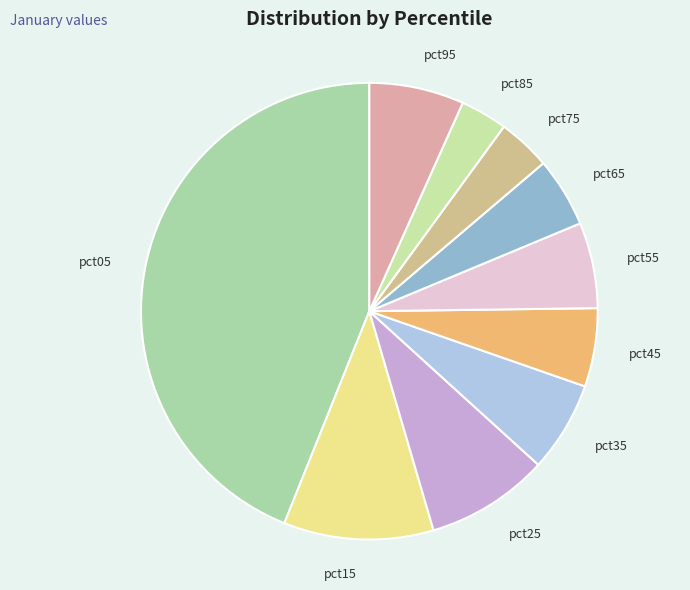

Which has a higher value, pct85 or pct55?

pct55